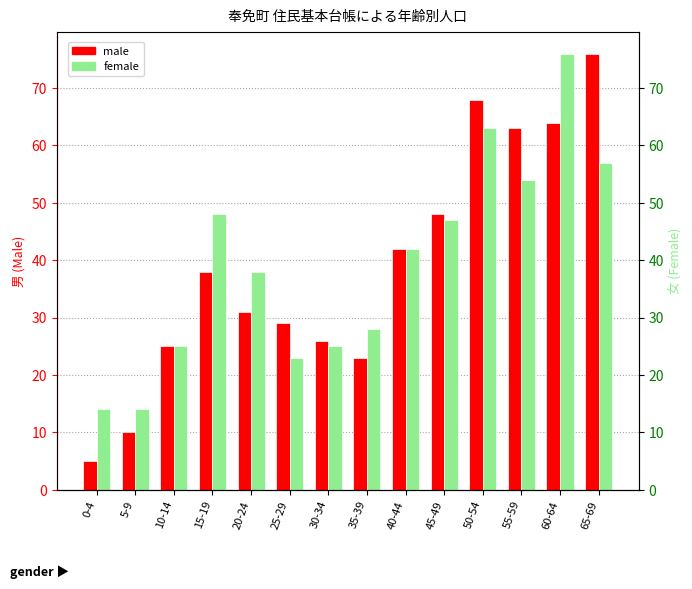

Reading right to left, list all the values displayed in this chart.

male: 65-69=76	60-64=64	55-59=63	50-54=68	45-49=48	40-44=42	35-39=23	30-34=26	25-29=29	20-24=31	15-19=38	10-14=25	5-9=10	0-4=5
female: 65-69=57	60-64=76	55-59=54	50-54=63	45-49=47	40-44=42	35-39=28	30-34=25	25-29=23	20-24=38	15-19=48	10-14=25	5-9=14	0-4=14